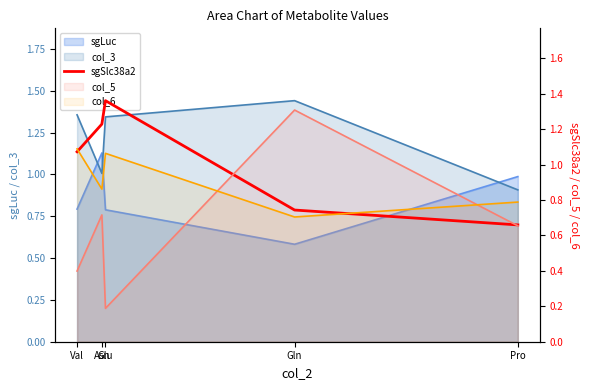

Count the values in the range 0 to 1.

2